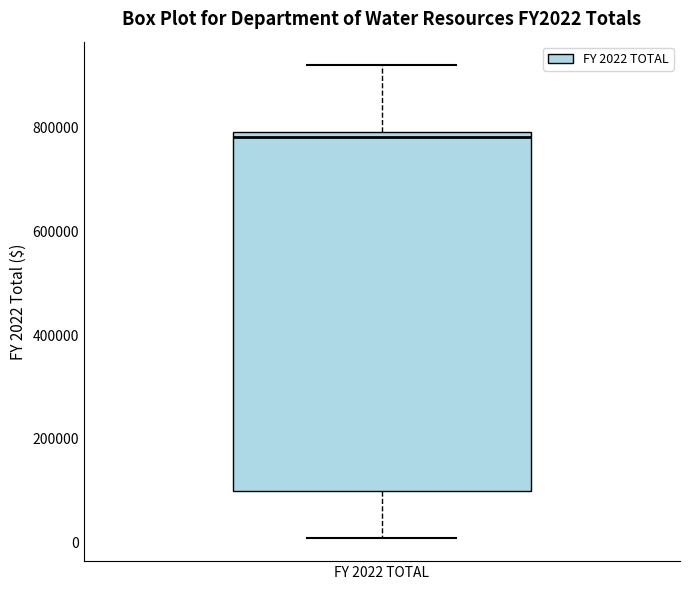

Transcribe this box plot: give where the median line is, the range the box spans, and where the two whiskers end, as read against the y-axis. The values are not printed on the chart, so give them approximately, as read against the axis.

median 780000, box 100000 to 800000, whiskers 0 to 920000